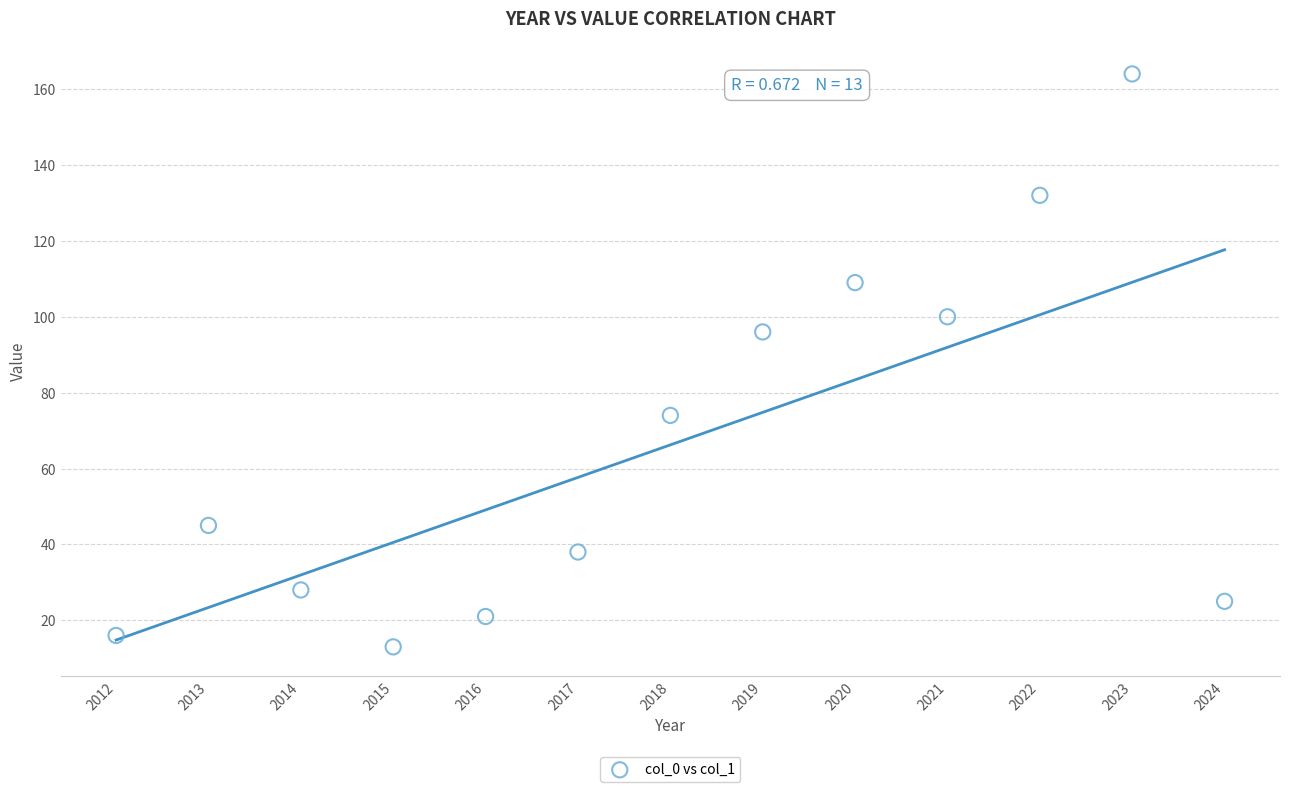

What is the range of X values (max minus min)?

12